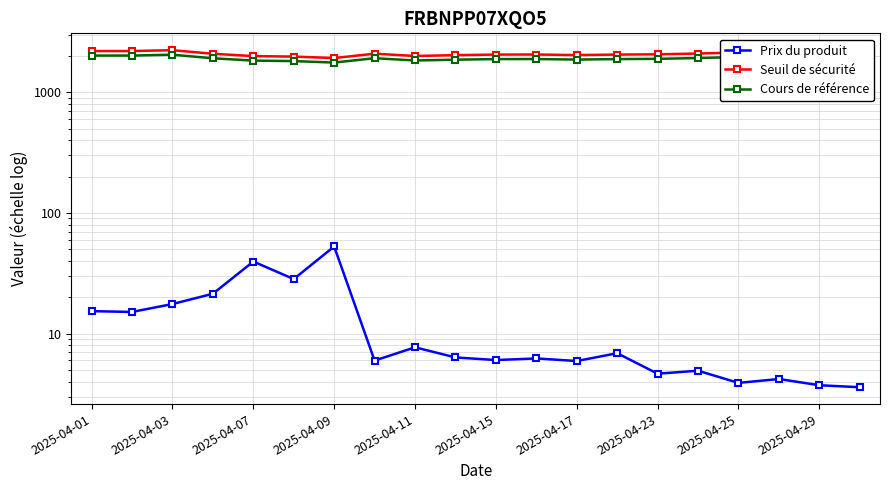

Between 2025-04-09 and 14, which series saw the biggest shift?

Seuil de sécurité